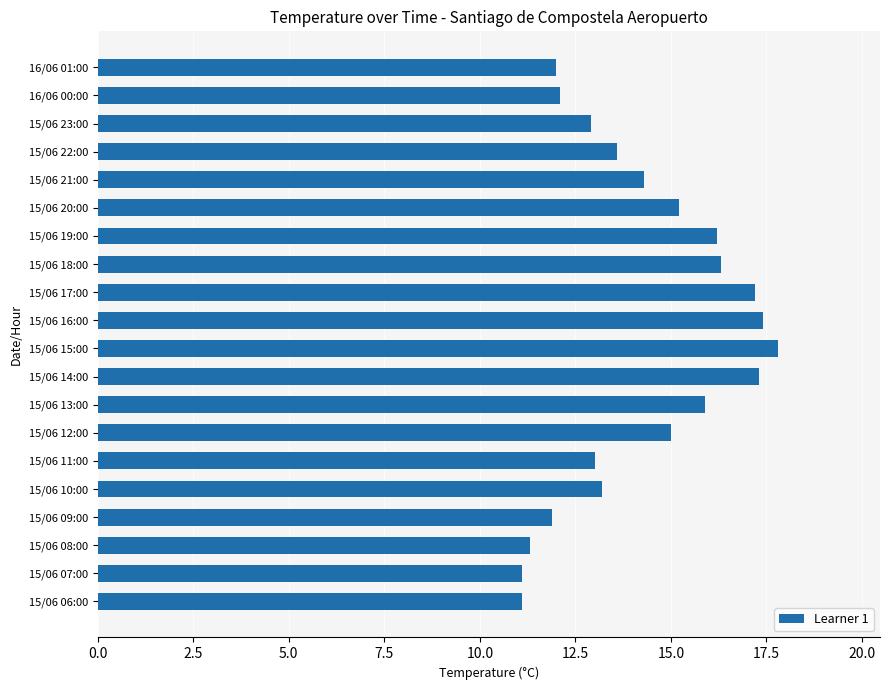

Which has a higher value, 15/06 15:00 or 16/06 00:00?

15/06 15:00